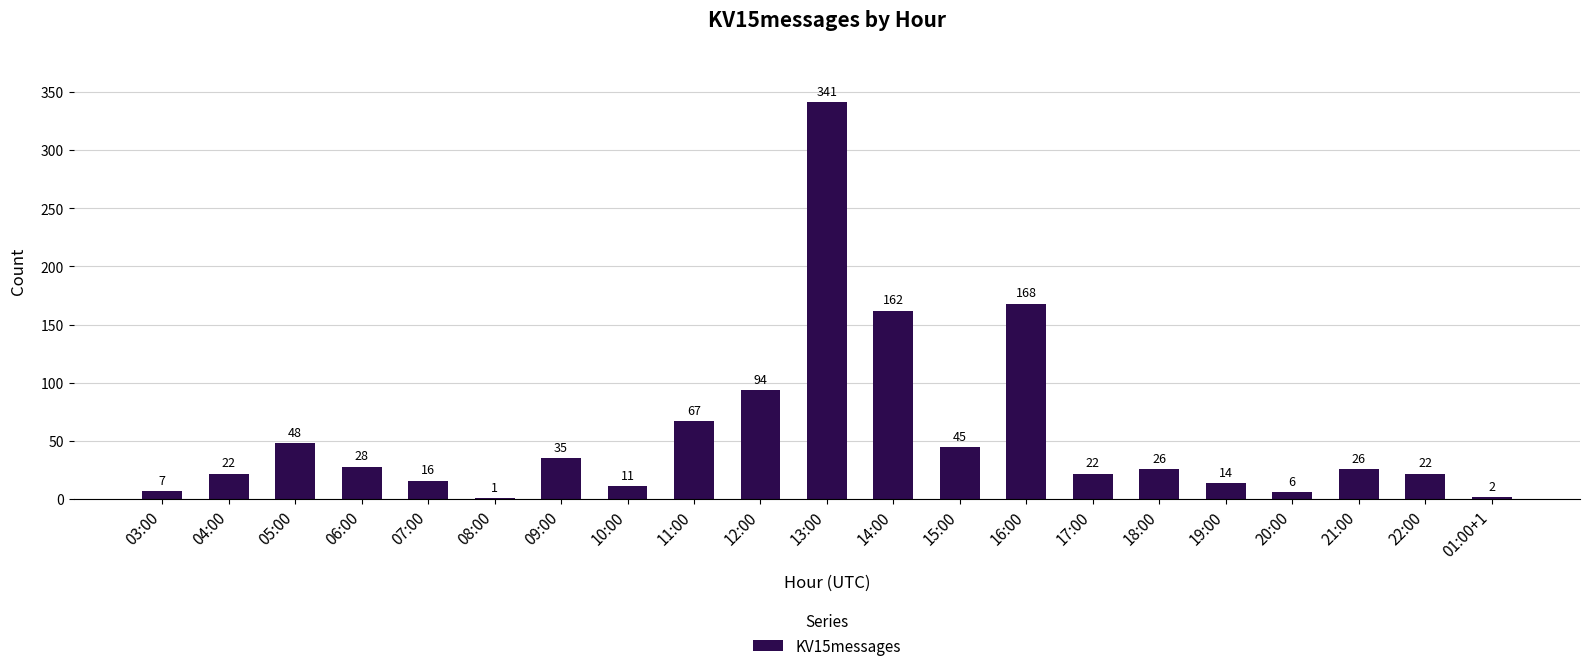

The chart shows a value of 22 at 04:00. True or false?

True